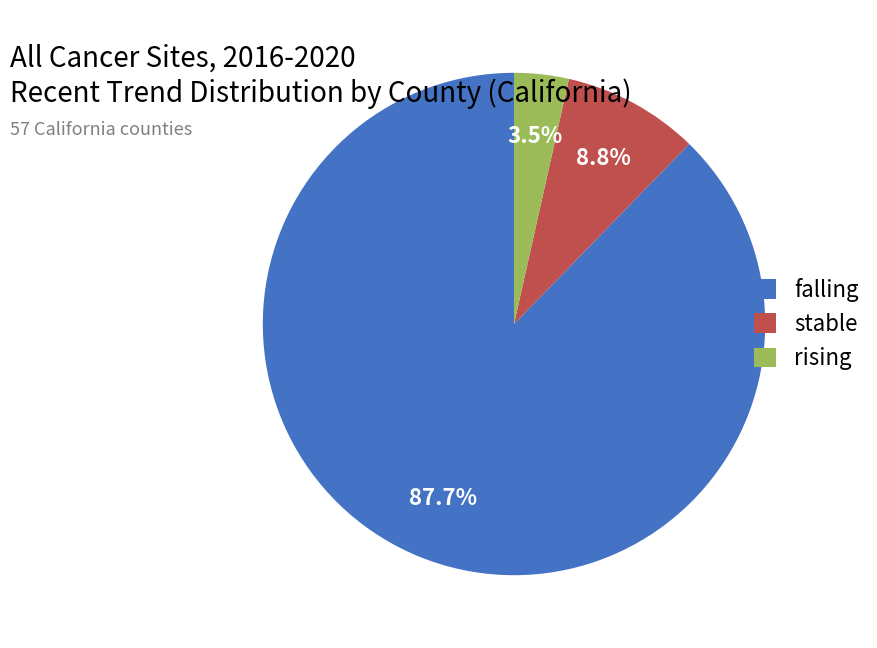

The stable slice represents 1% of the pie. True or false?

False